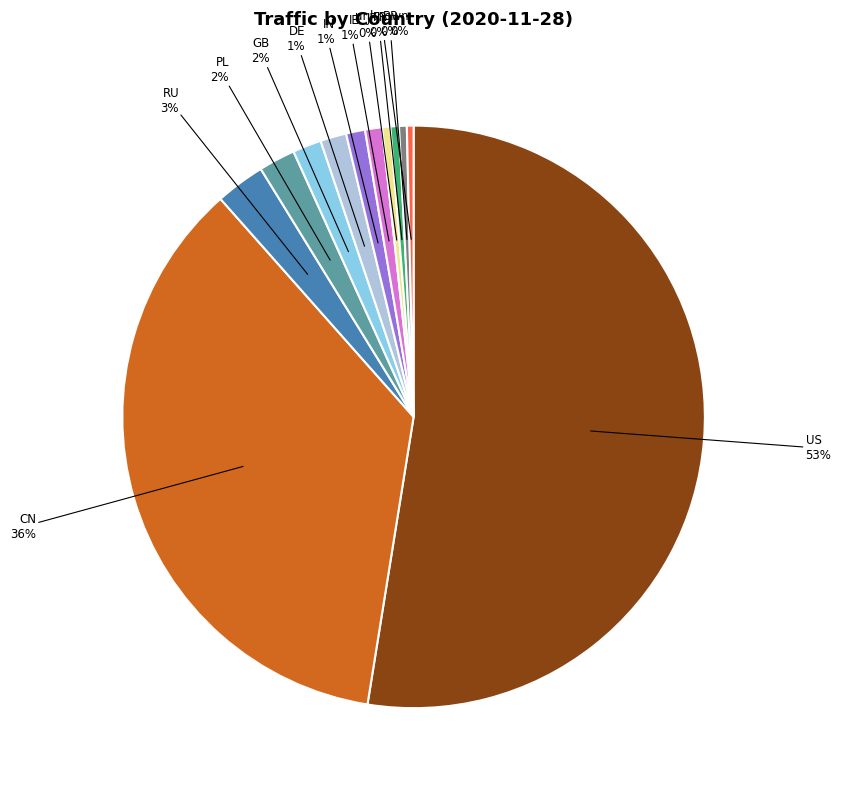

Is the sum of IE and US greater than half?

Yes